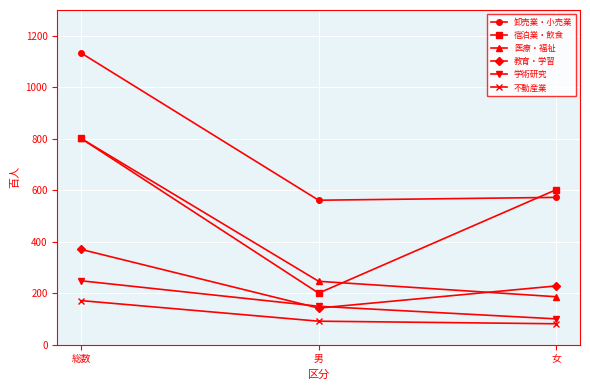

List the labels in order of 宿泊業・飲食 value, largest first.

総数, 女, 男